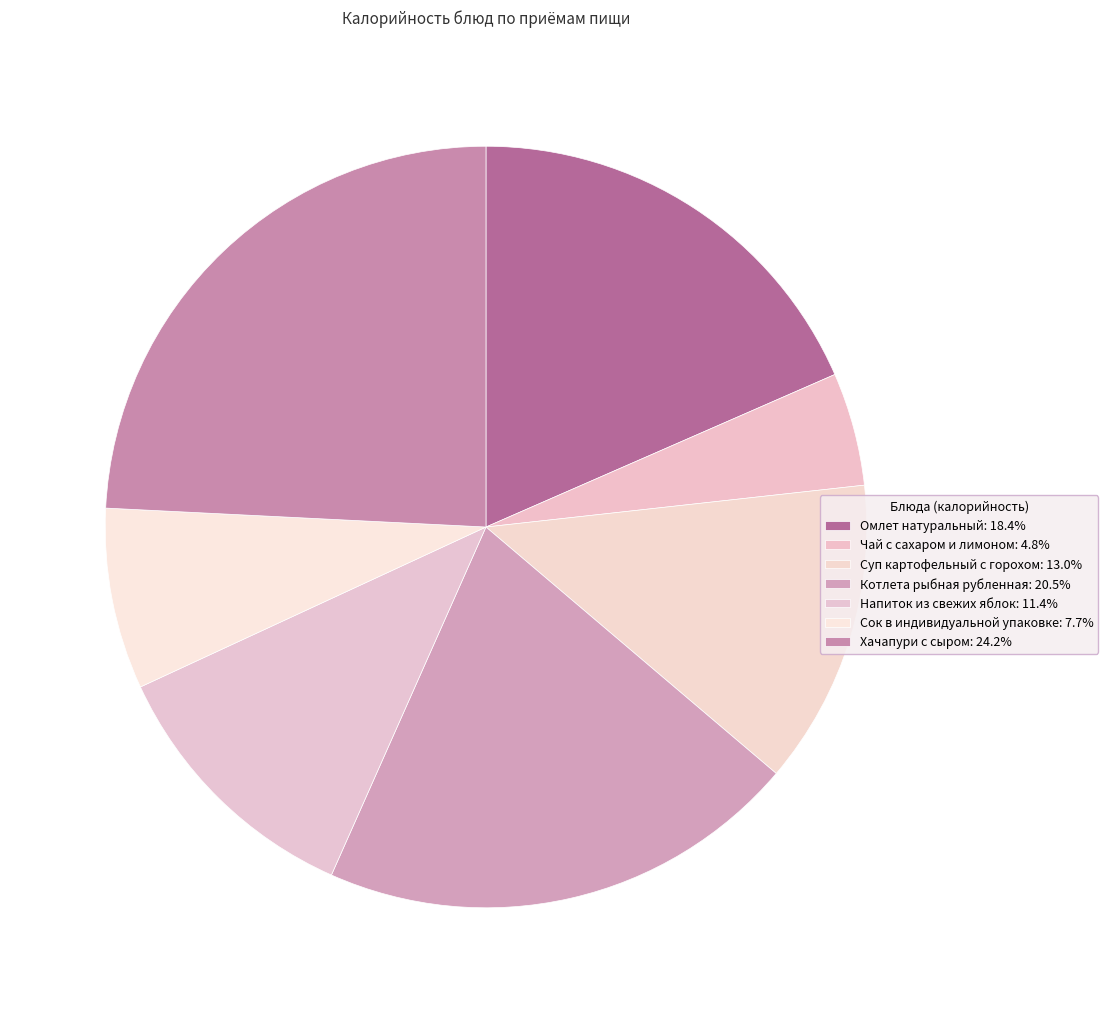

To the nearest percent, what percentage of the pie is Омлет натуральный?

18%